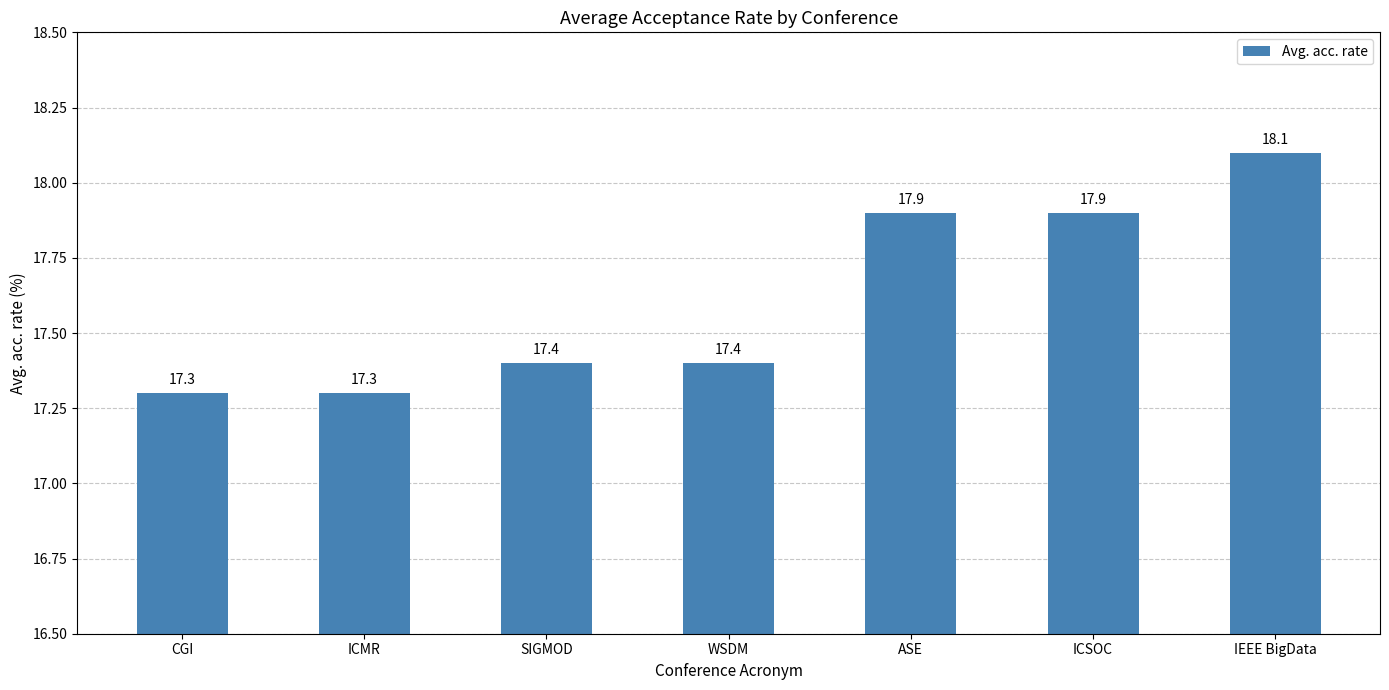

What is the minimum value shown in the chart?

17.3